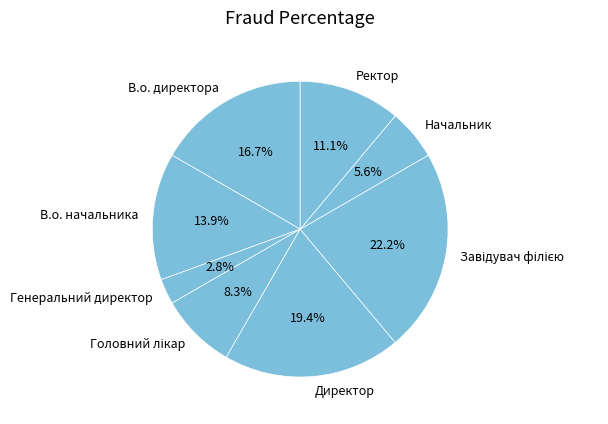

Which slice is the smallest?

Генеральний директор